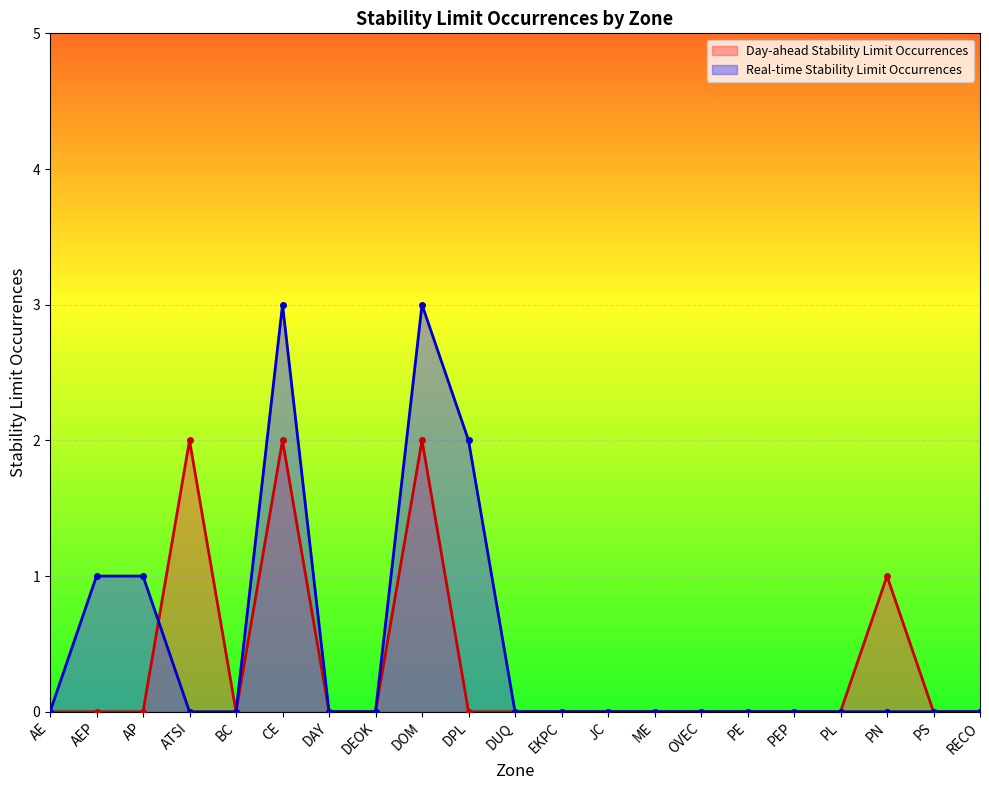

After their last crossing, which series has the higher values: Day-ahead Stability Limit Occurrences or Real-time Stability Limit Occurrences?

Day-ahead Stability Limit Occurrences